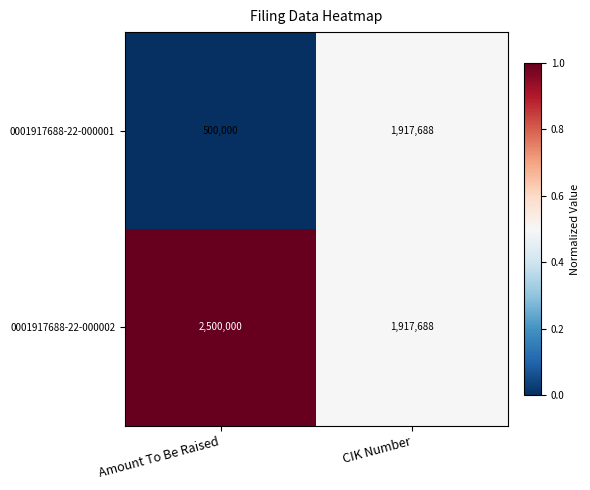

Rank the series by their maximum value, from lowest to highest.

0001917688-22-000001, 0001917688-22-000002